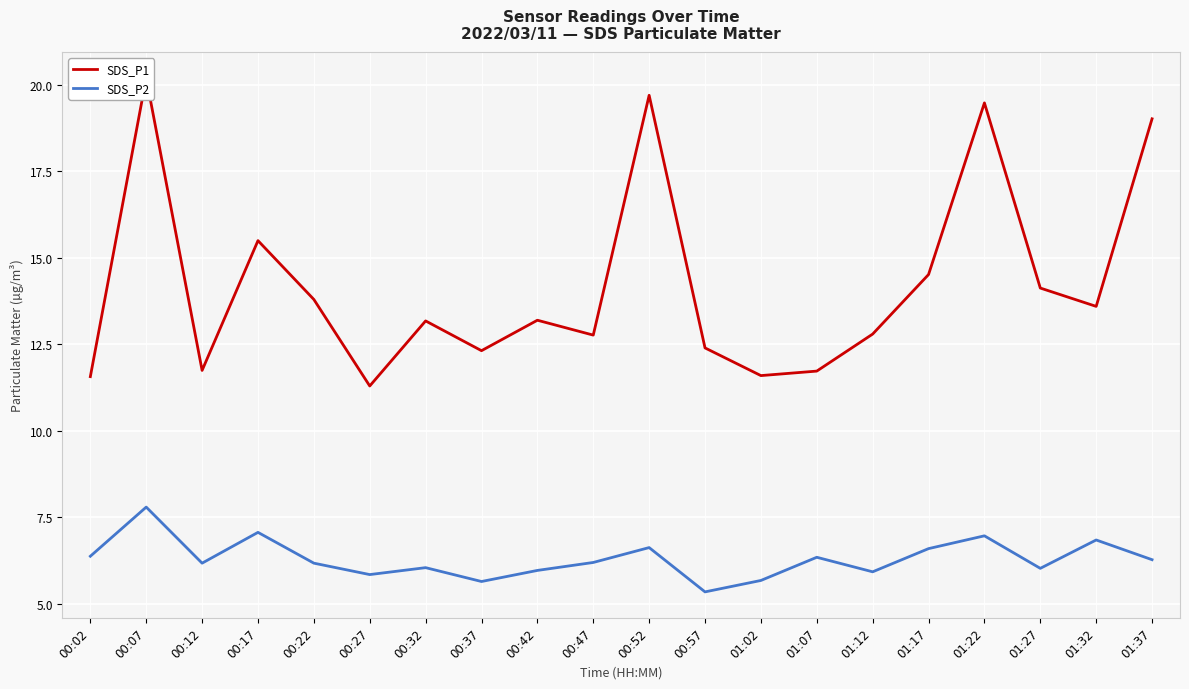

True or false: SDS_P2 and SDS_P1 intersect in this chart.

False